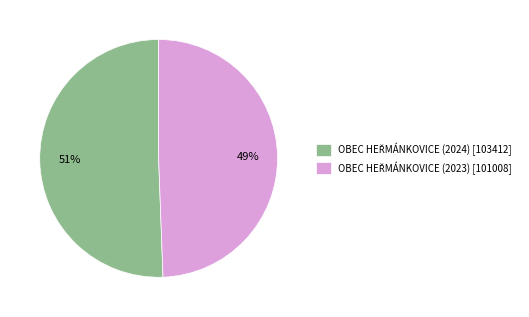

Is there a majority slice in this chart?

Yes